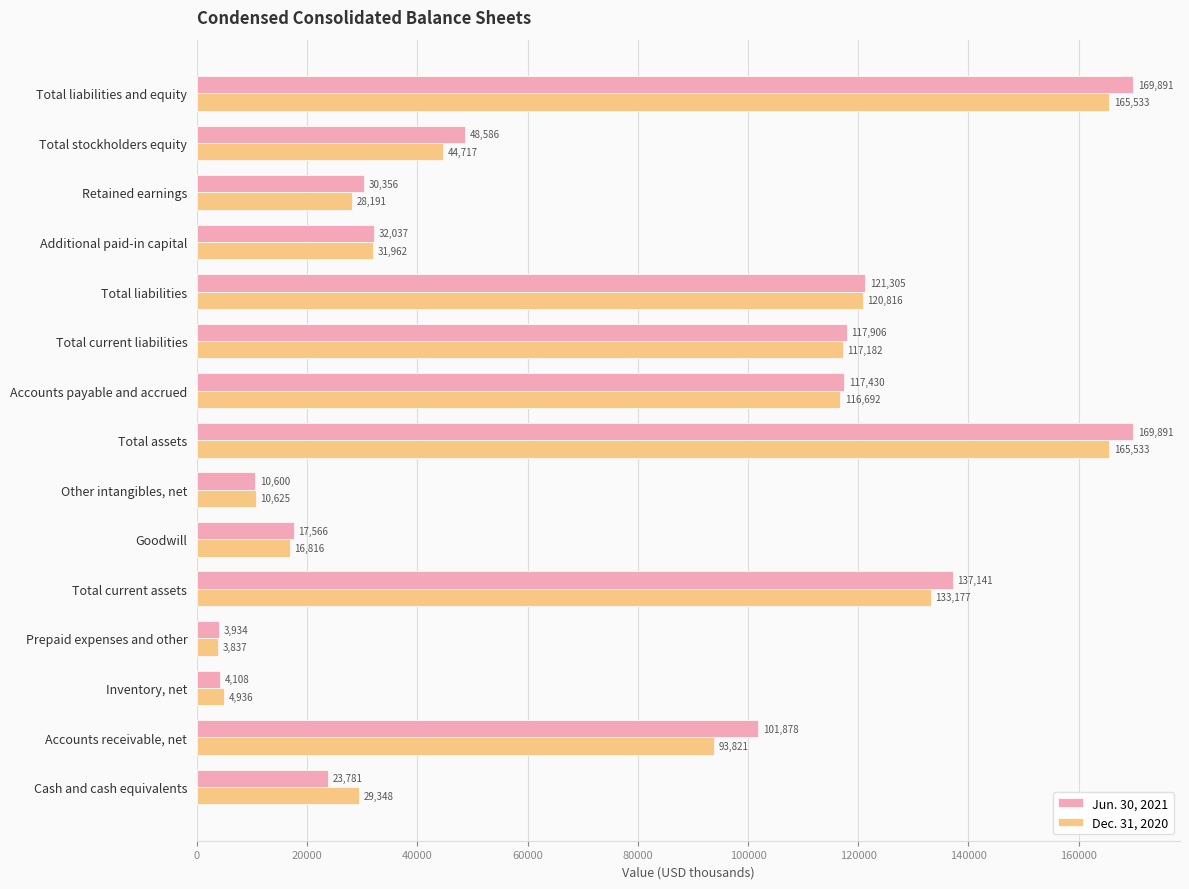

Which series has the widest spread of values?

Jun. 30, 2021